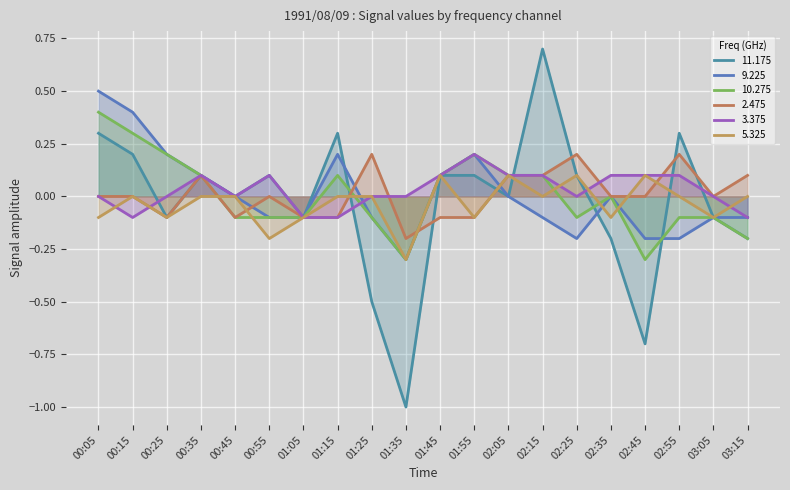

How many lines are shown in the chart?

6